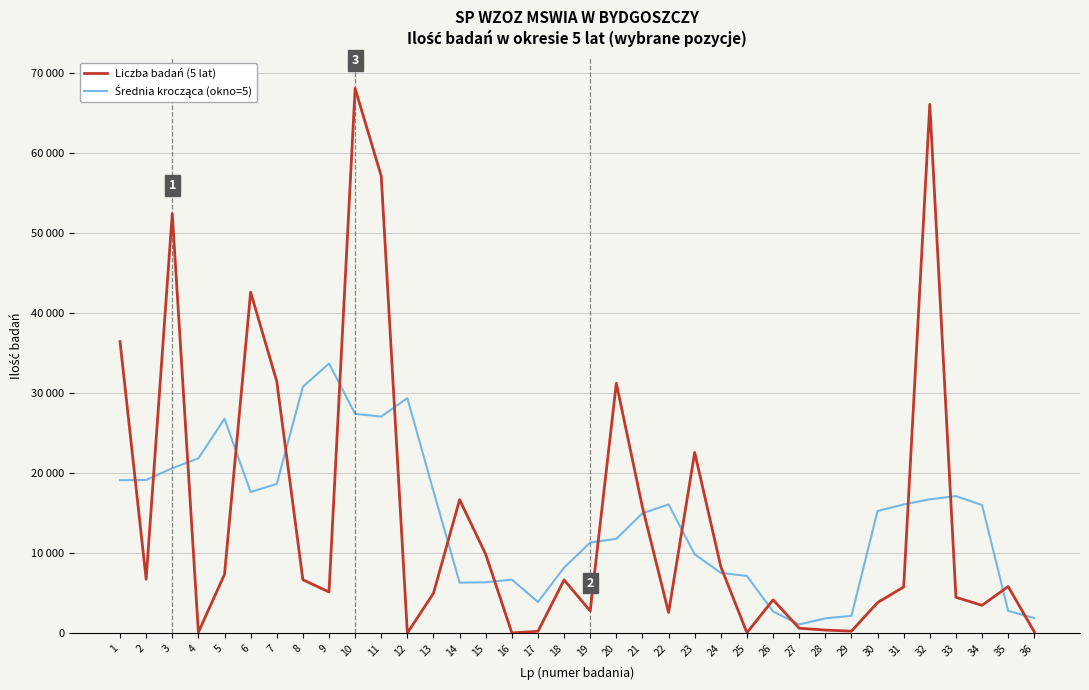

What is the spread (max minus min) of values at 14?

10363.0